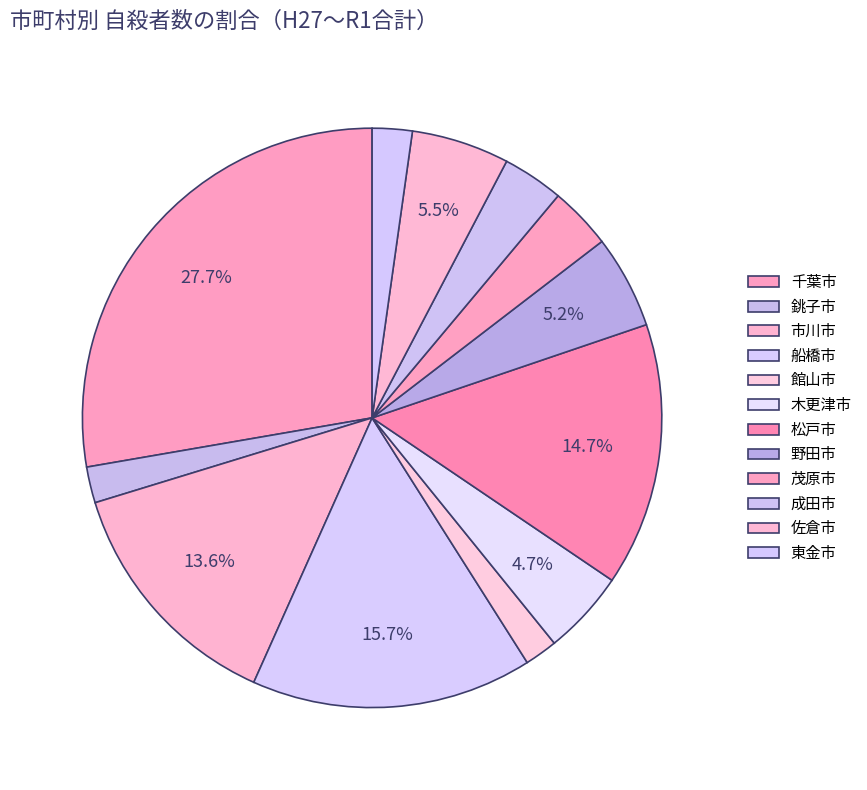

What is the ratio of the value at 東金市 to the value at 木更津市?

0.5